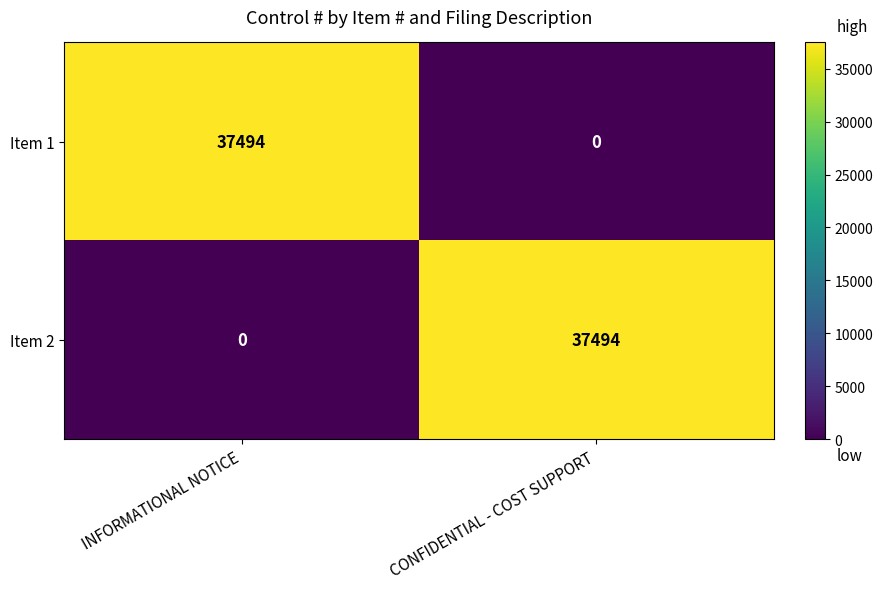

Read the Item 2 value at CONFIDENTIAL - COST SUPPORT, to the nearest 10.

37490